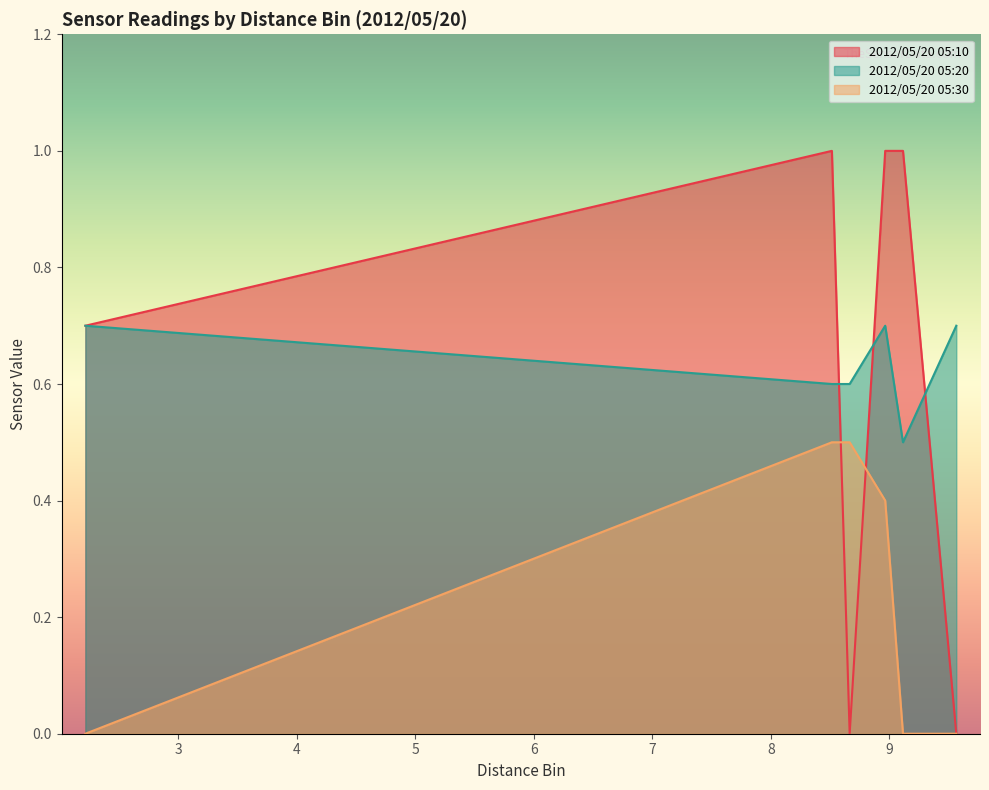

What is the spread (max minus min) of values at 05:20?

0.2